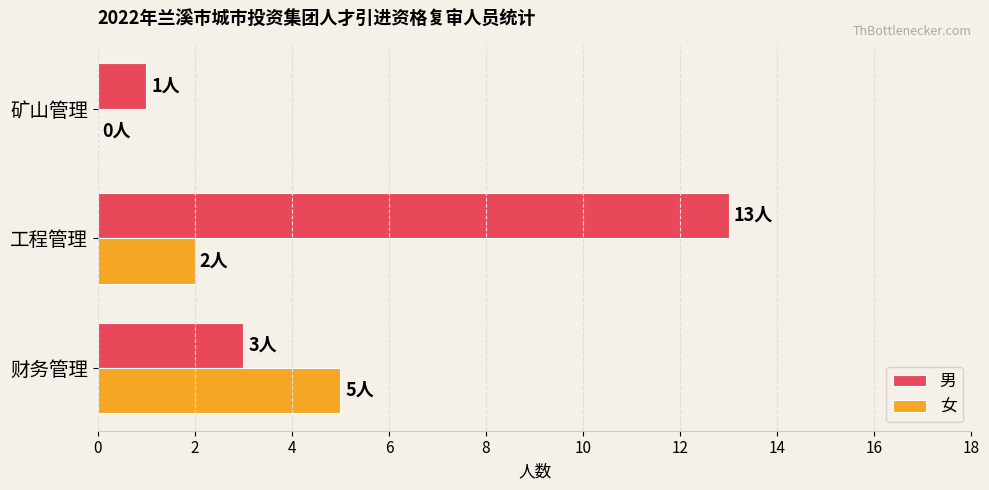

Which series has the largest total across all categories?

男